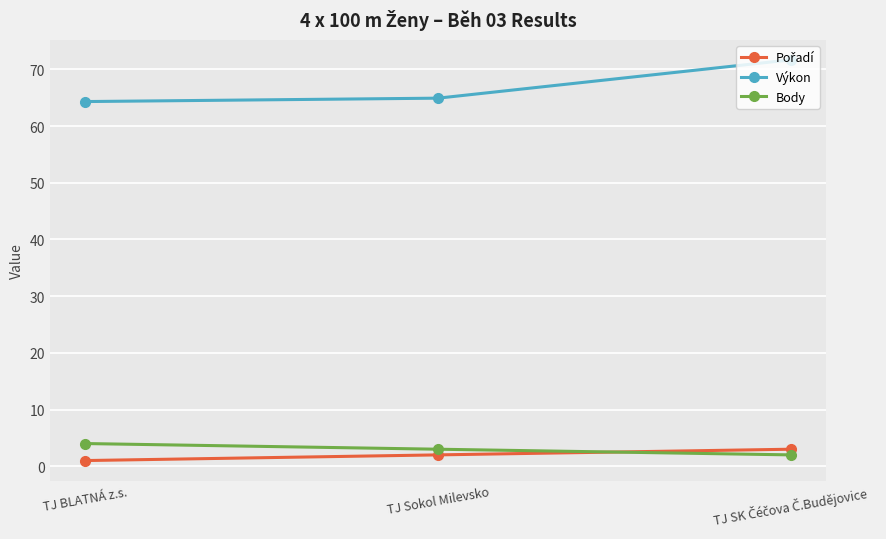

The Body series shows 3.0 at TJ Sokol Milevsko. True or false?

True